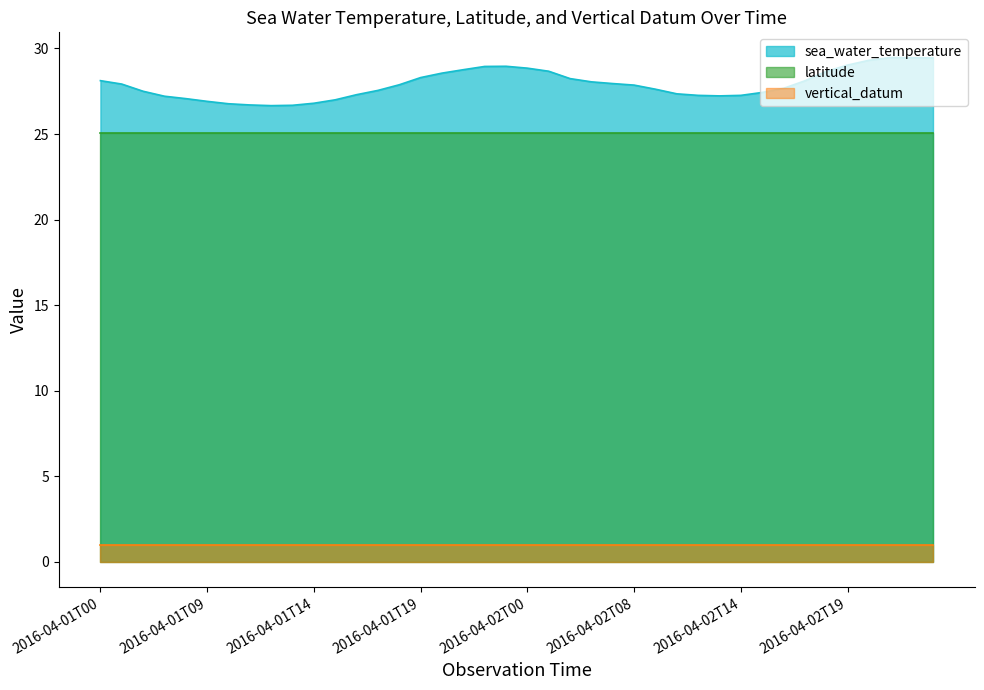

Does the chart have visible grid lines?

No